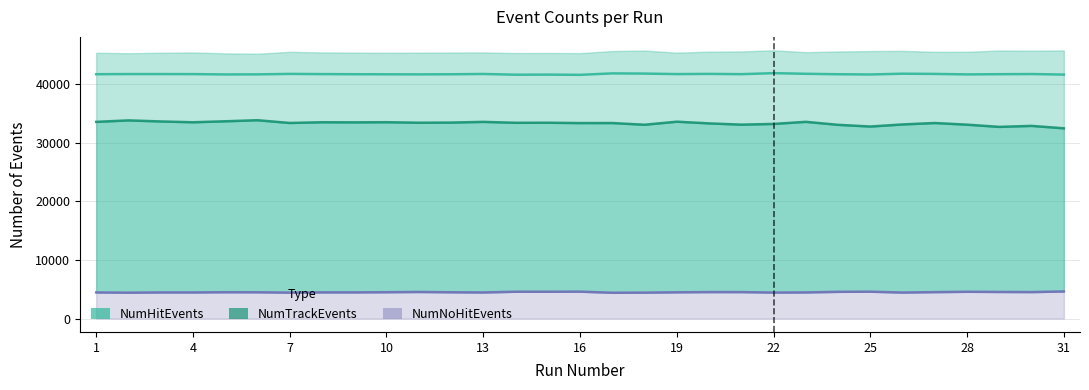

Rank the series by their maximum value, from lowest to highest.

NumNoHitEvents, NumTrackEvents, NumHitEvents